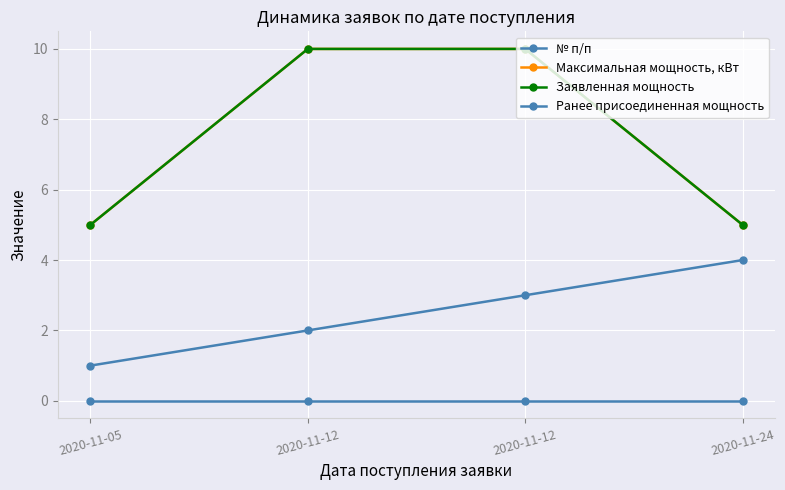

What is the difference between the Максимальная мощность, кВт values at 2020-11-05 and 2020-11-12?

5